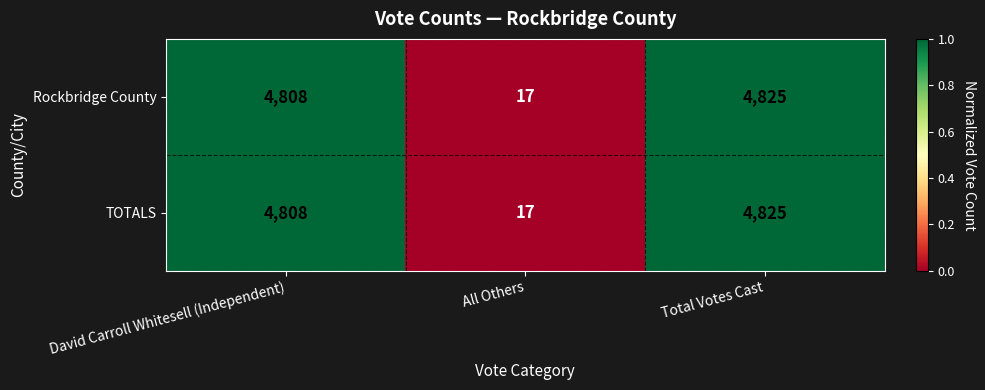

Reading left to right, extract all data points from this chart.

Rockbridge County: David Carroll Whitesell (Independent)=4808	All Others=17	Total Votes Cast=4825
TOTALS: David Carroll Whitesell (Independent)=4808	All Others=17	Total Votes Cast=4825